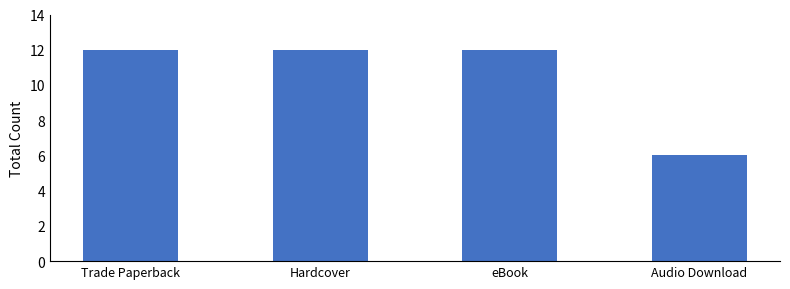

What position from the left is Audio Download?

4